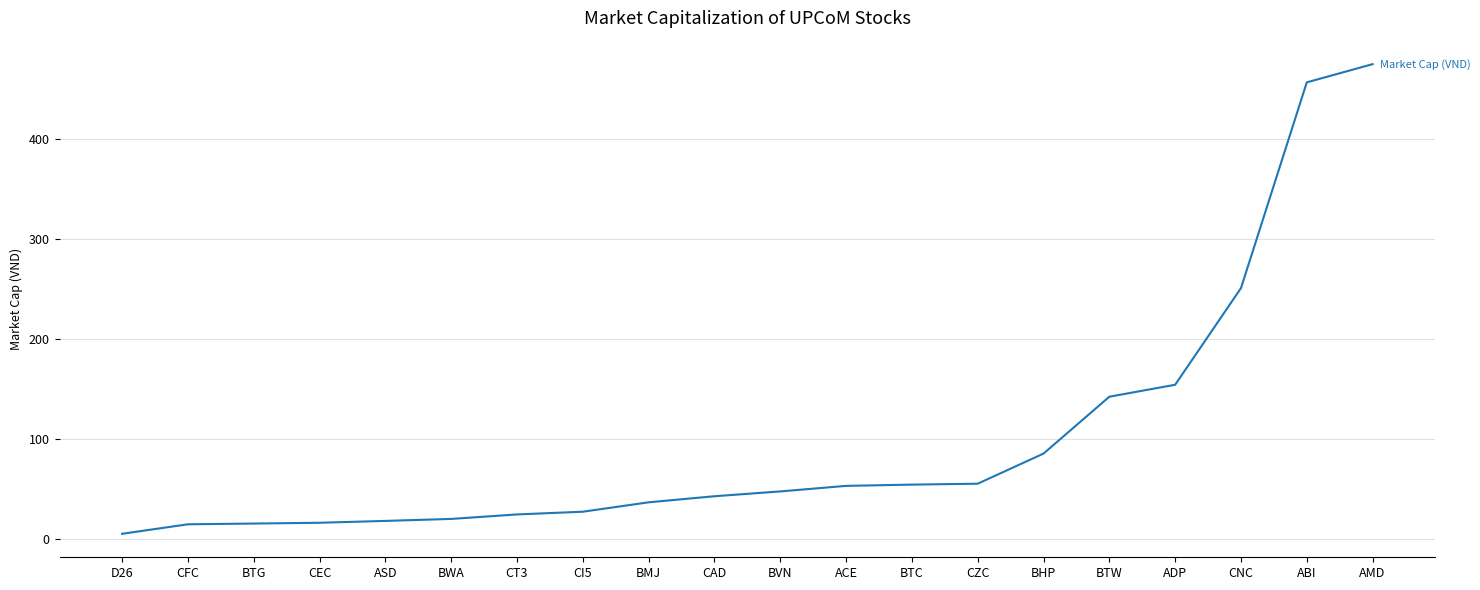

At which label is the value closest to 240?

CNC